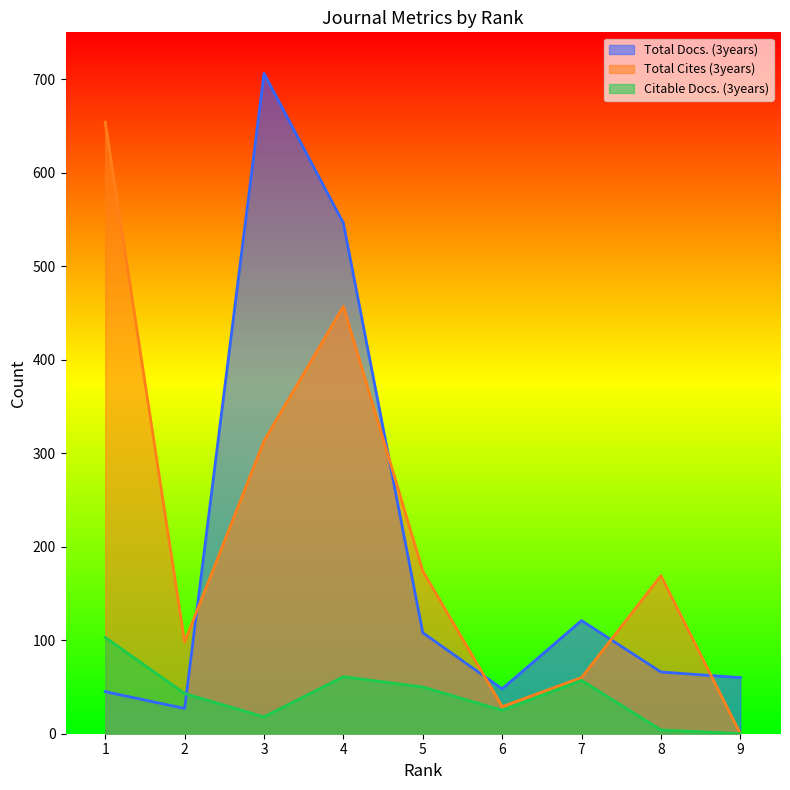

How many intersections are there between Total Docs. (3years) and Citable Docs. (3years)?

1